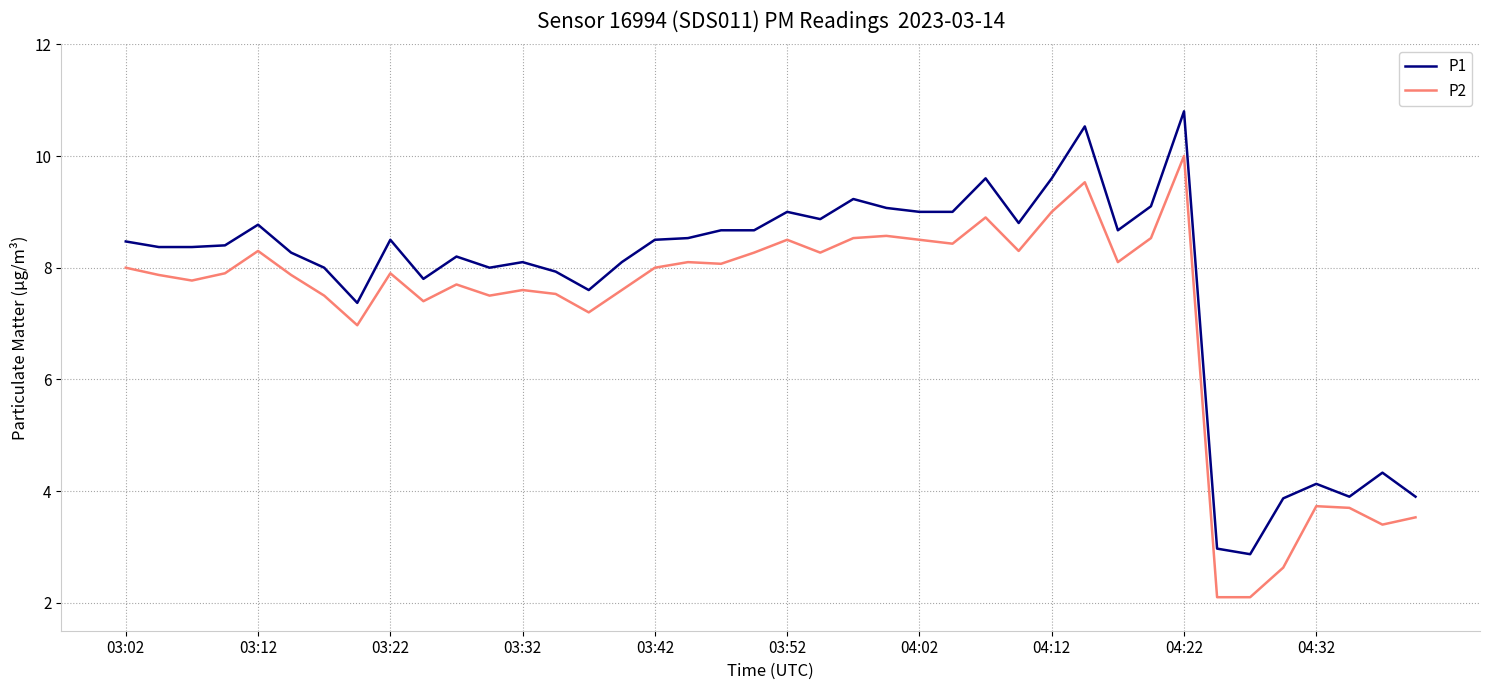

What is the difference between the maximum and minimum values in the P1 series?

7.9